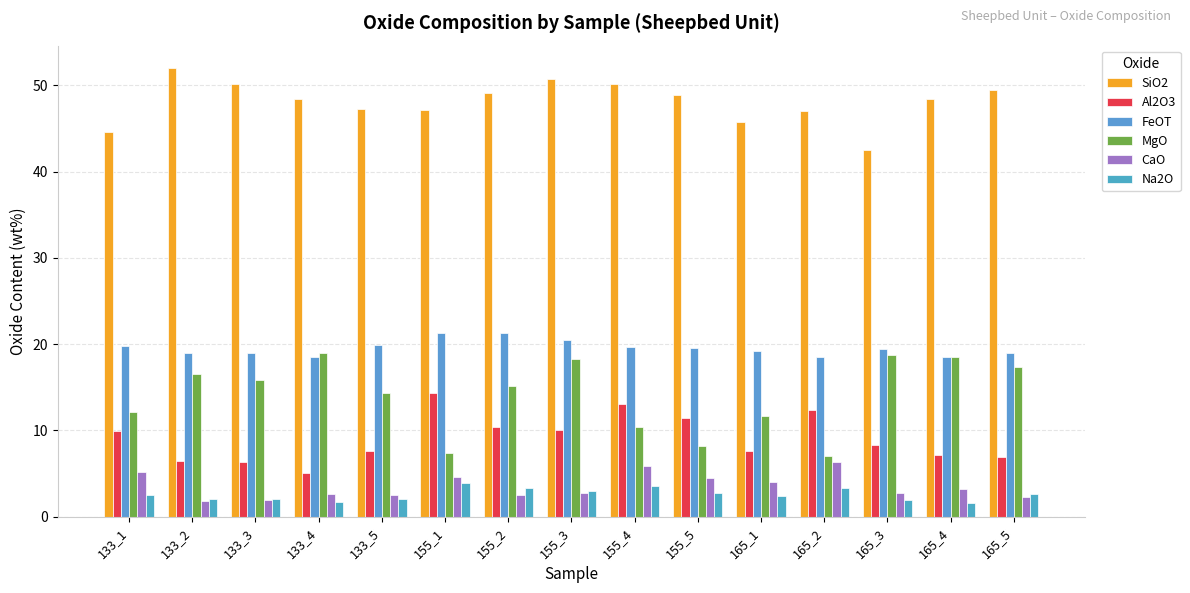

Reading left to right, what are all the values shown in this chart?

SiO2: 133_1=44.6	133_2=52.0	133_3=50.2	133_4=48.4	133_5=47.2	155_1=47.1	155_2=49.1	155_3=50.7	155_4=50.1	155_5=48.9	165_1=45.8	165_2=47.0	165_3=42.5	165_4=48.4	165_5=49.4
Al2O3: 133_1=9.9	133_2=6.5	133_3=6.3	133_4=5.1	133_5=7.6	155_1=14.3	155_2=10.4	155_3=10.0	155_4=13.1	155_5=11.4	165_1=7.6	165_2=12.4	165_3=8.3	165_4=7.2	165_5=6.9
FeOT: 133_1=19.8	133_2=19.0	133_3=19.0	133_4=18.5	133_5=19.9	155_1=21.3	155_2=21.3	155_3=20.5	155_4=19.7	155_5=19.6	165_1=19.2	165_2=18.5	165_3=19.5	165_4=18.5	165_5=19.0
MgO: 133_1=12.2	133_2=16.6	133_3=15.8	133_4=19.0	133_5=14.4	155_1=7.4	155_2=15.1	155_3=18.3	155_4=10.4	155_5=8.2	165_1=11.7	165_2=7.0	165_3=18.8	165_4=18.5	165_5=17.4
CaO: 133_1=5.2	133_2=1.8	133_3=2.0	133_4=2.6	133_5=2.5	155_1=4.6	155_2=2.5	155_3=2.7	155_4=5.9	155_5=4.5	165_1=4.0	165_2=6.3	165_3=2.7	165_4=3.2	165_5=2.3
Na2O: 133_1=2.5	133_2=2.0	133_3=2.1	133_4=1.7	133_5=2.1	155_1=3.9	155_2=3.3	155_3=3.0	155_4=3.5	155_5=2.7	165_1=2.4	165_2=3.4	165_3=2.0	165_4=1.6	165_5=2.7